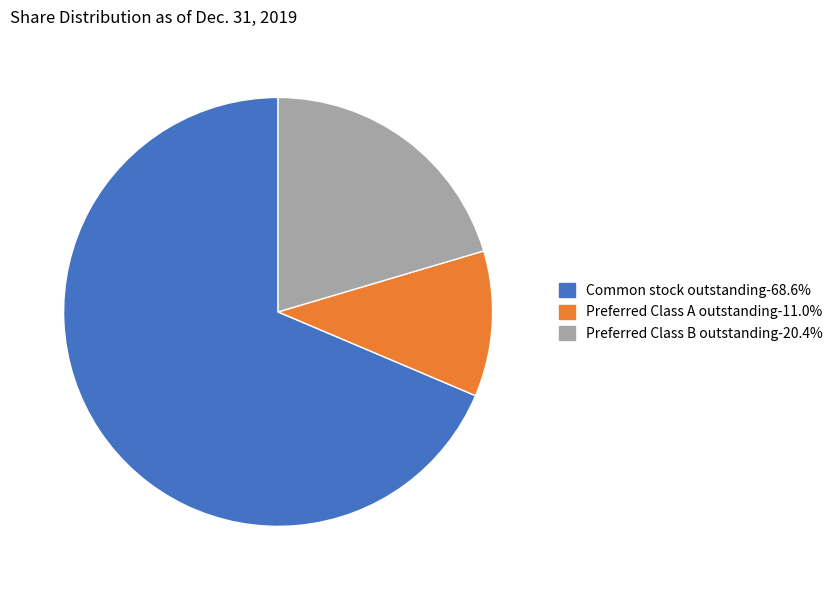

Is Common stock outstanding-68.6% the majority of the pie?

Yes